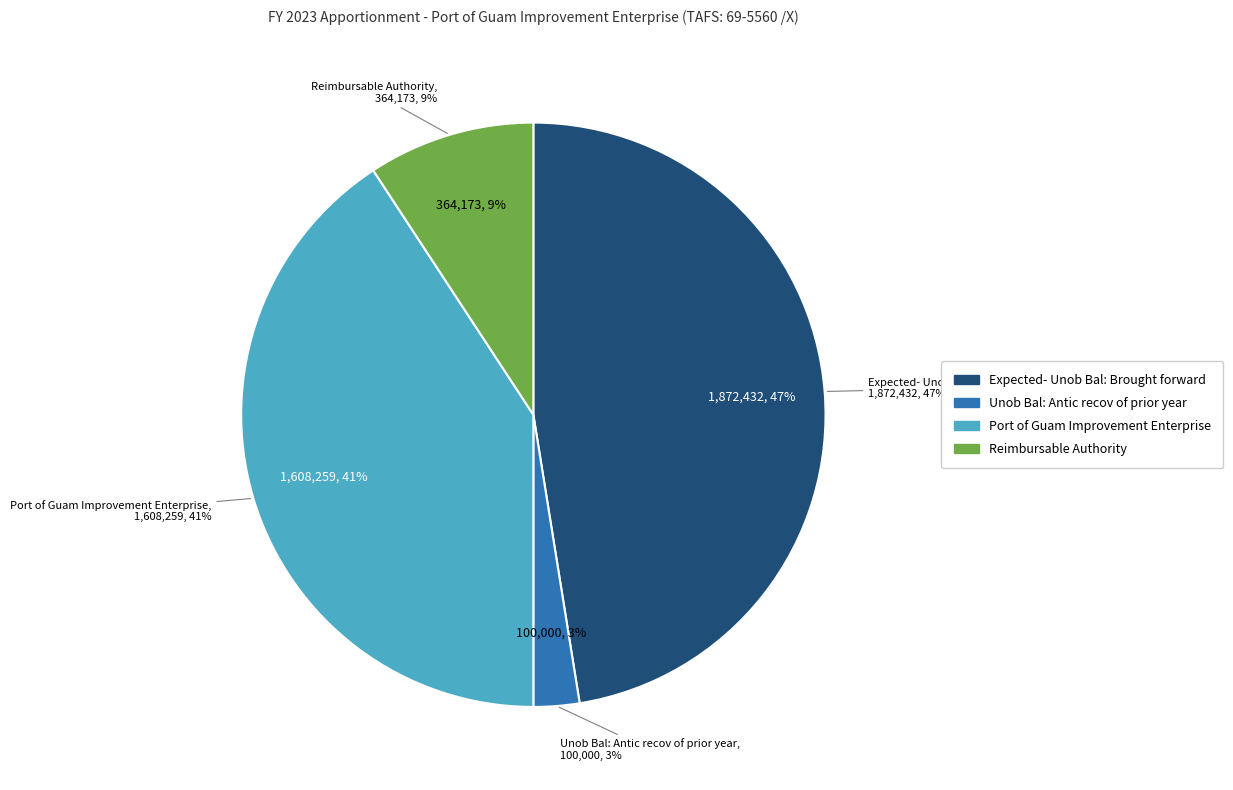

What is the ratio of the value at Unob Bal: Antic recov of prior year to the value at Port of Guam Improvement Enterprise?

0.1